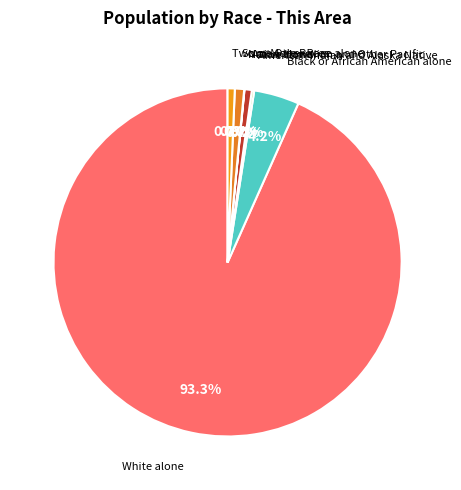

Count the number of slices in the pie.

7